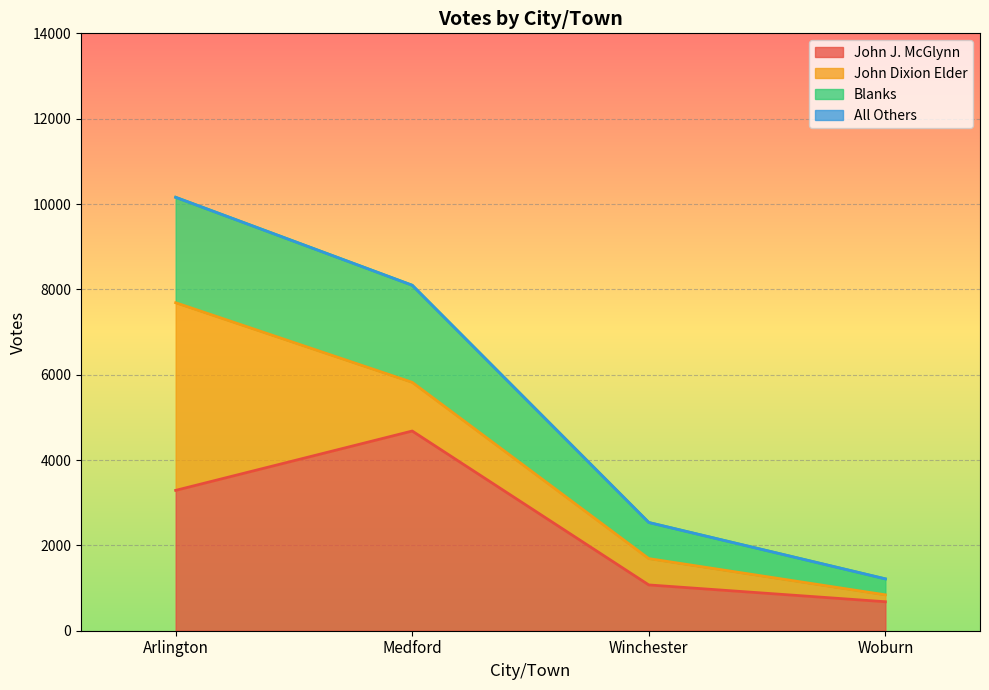

What is the maximum value for John J. McGlynn?

4680